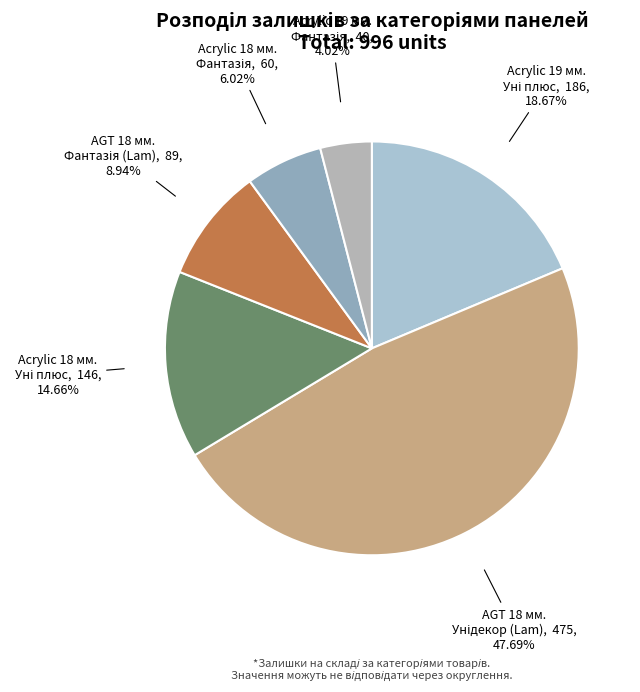

To the nearest percent, what is the average slice percentage?

17%